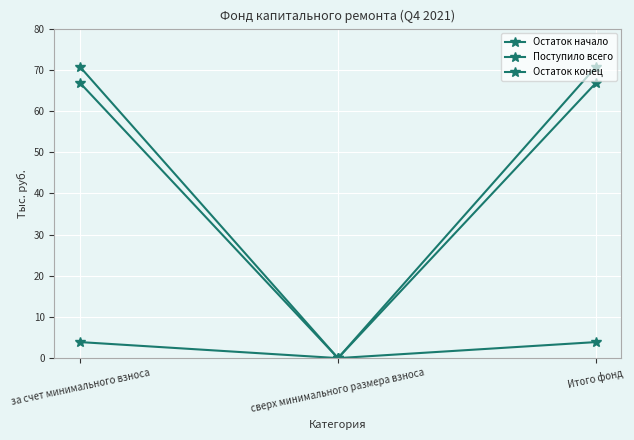

How many data points in Остаток начало are above 66?

2